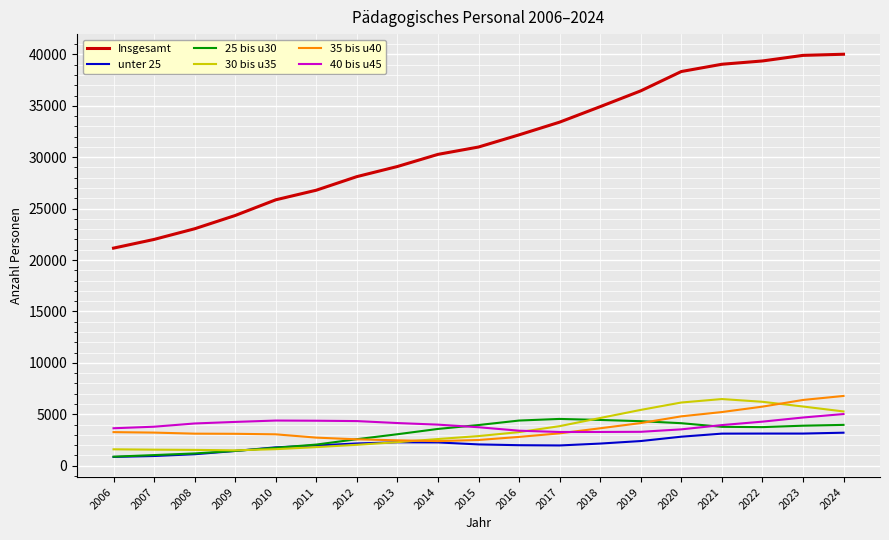

Is it true that 40 bis u45 equals 3279 at 2018?

True